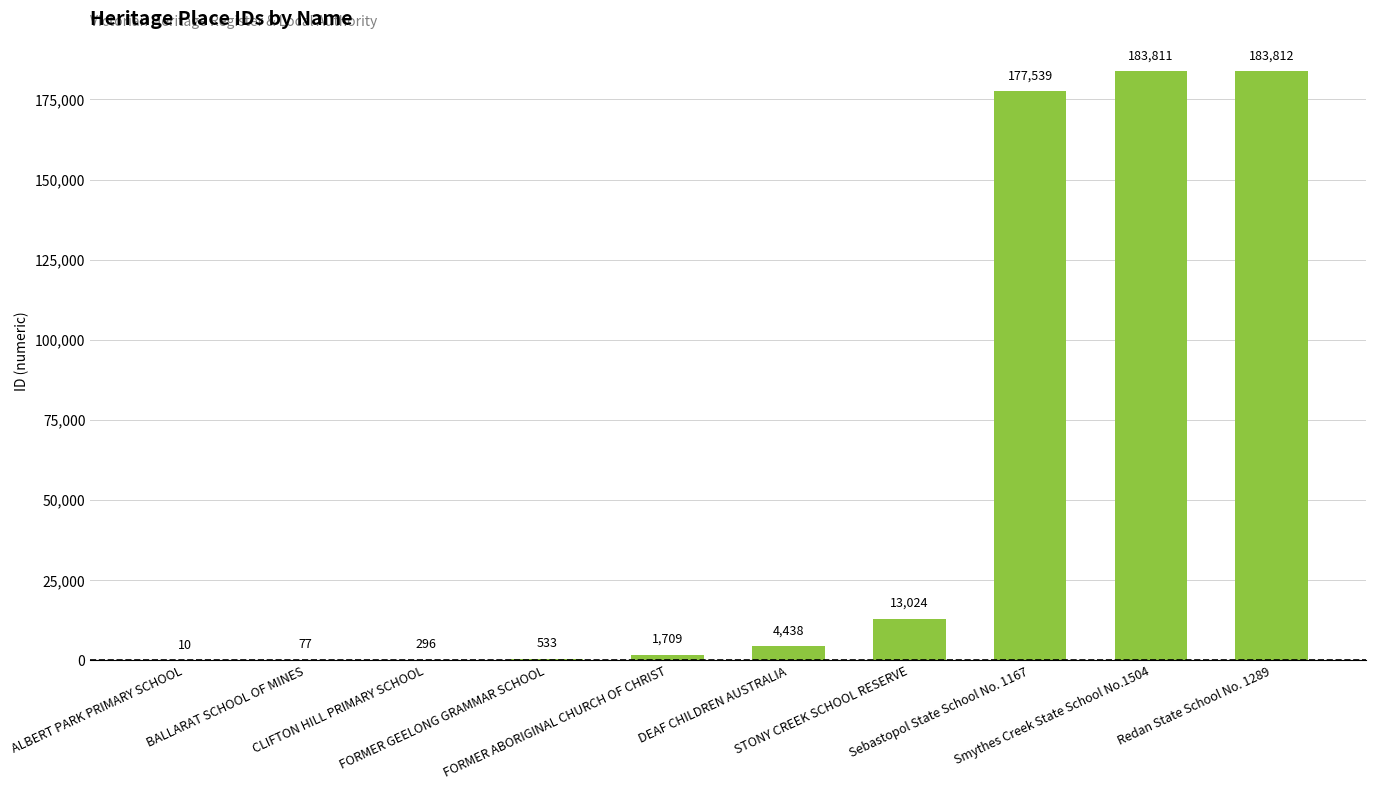

What is the greatest value displayed?

183812